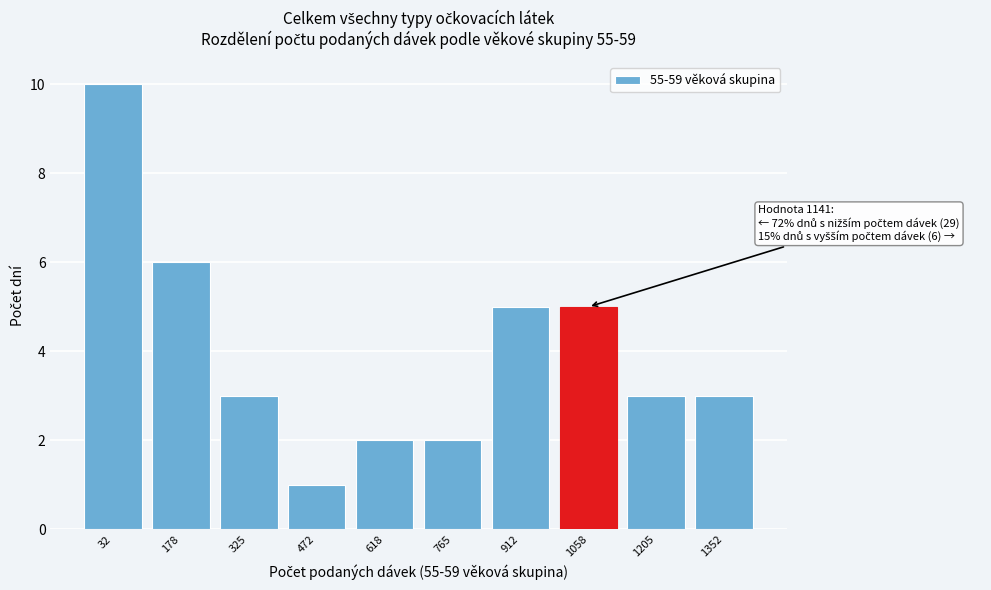

Reading right to left, what are all the values shown in this chart?

3	3	5	5	2	2	1	3	6	10